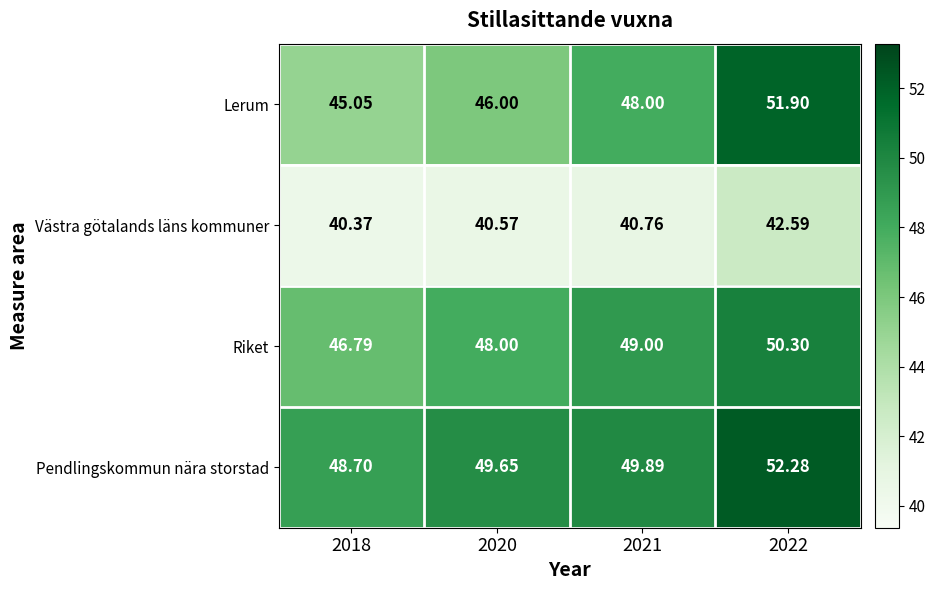

Between 2018 and 2021, which series saw the biggest shift?

Lerum